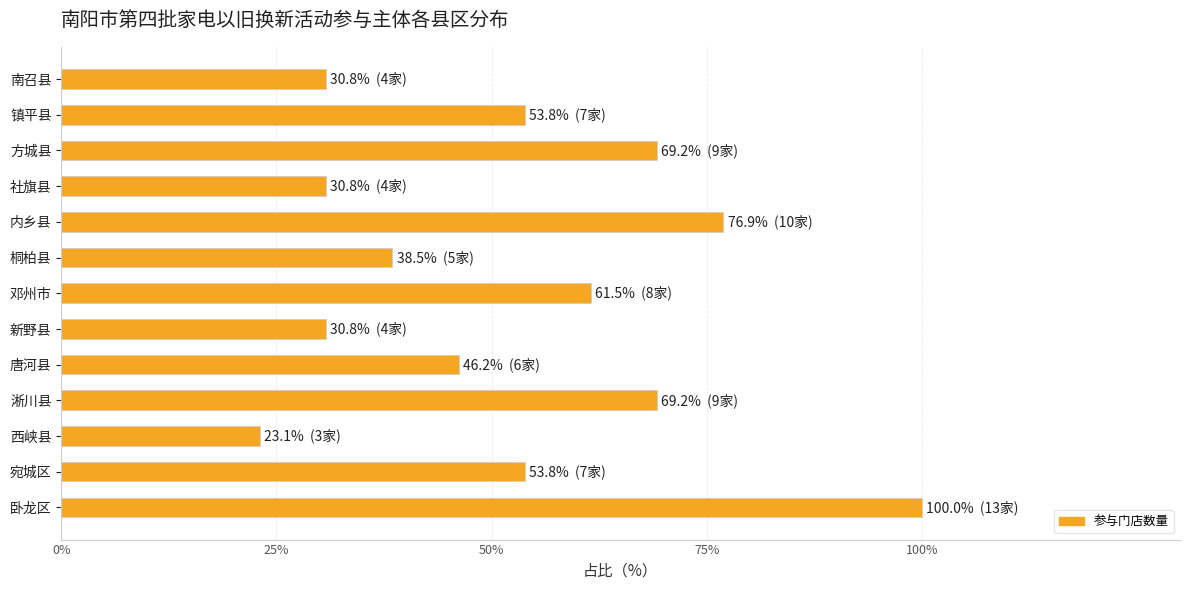

How many values exceed 53?

7